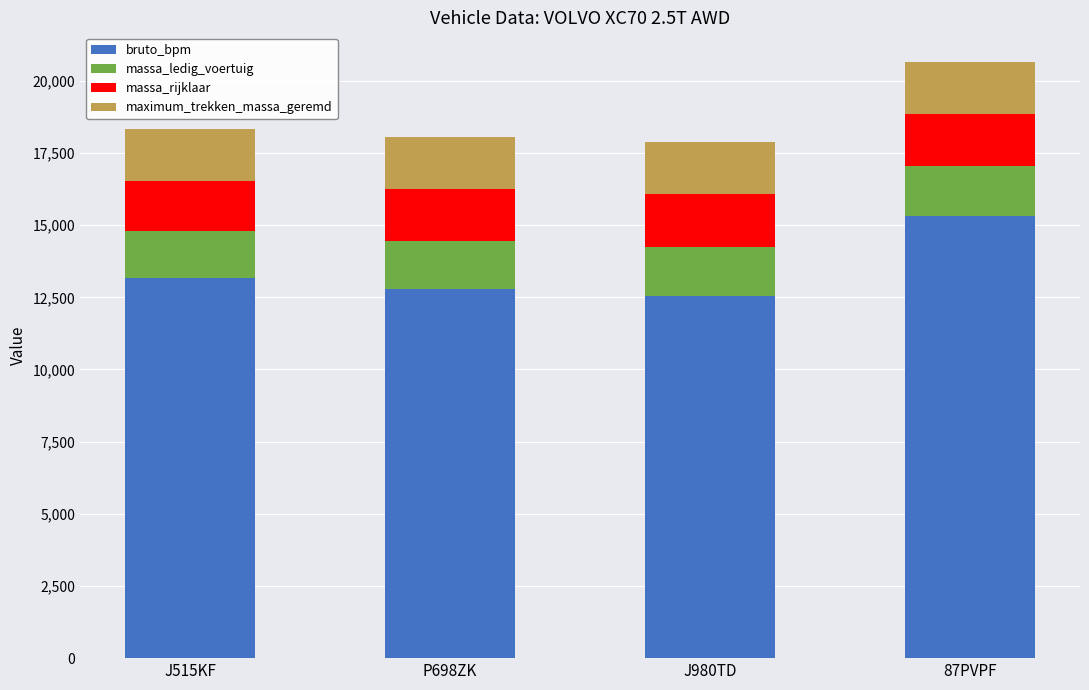

Which category has the highest value in the bruto_bpm series?

87PVPF